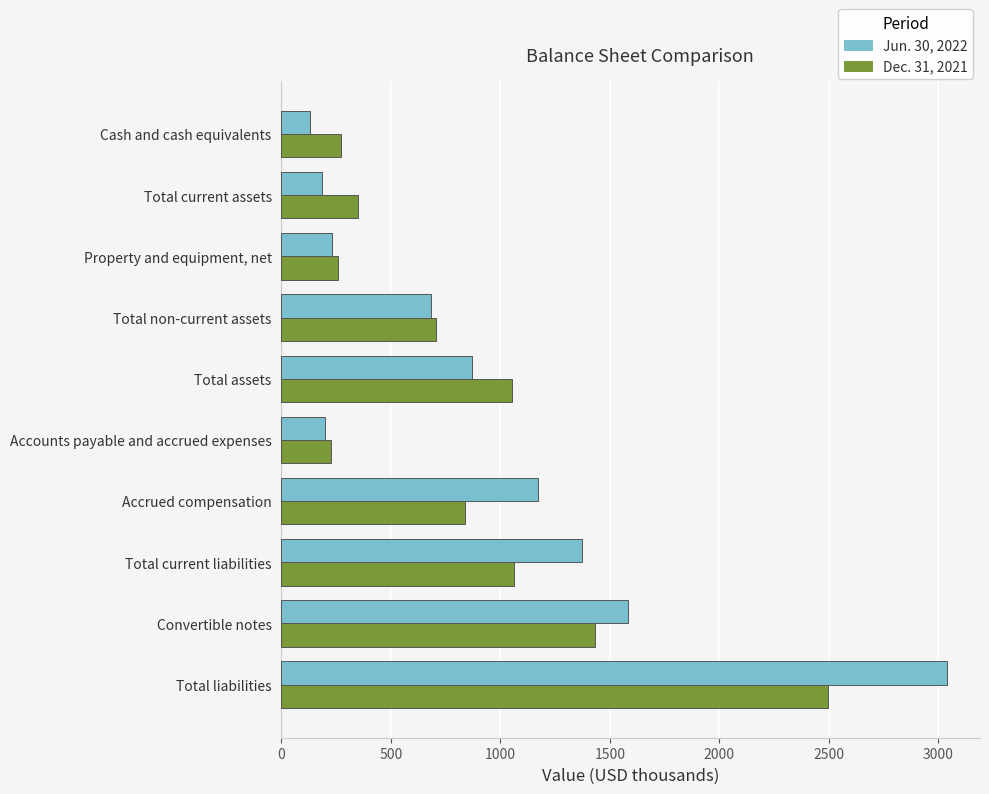

Which series changed the most between Total assets and Total liabilities?

Jun. 30, 2022